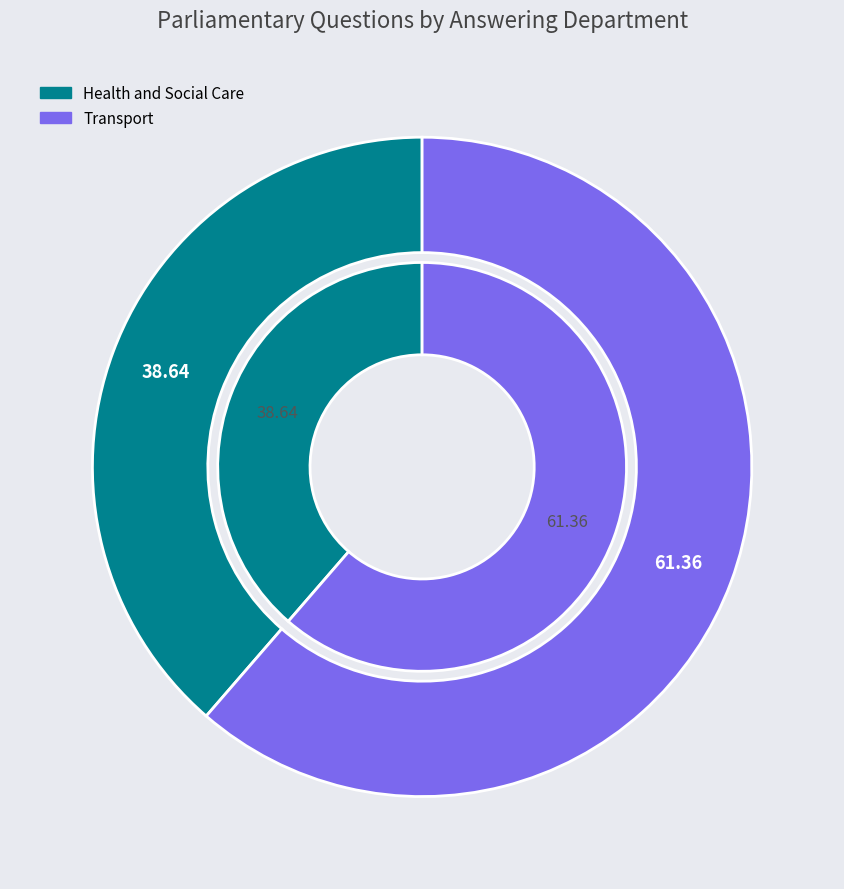

Which slice is the smallest?

Health and Social Care